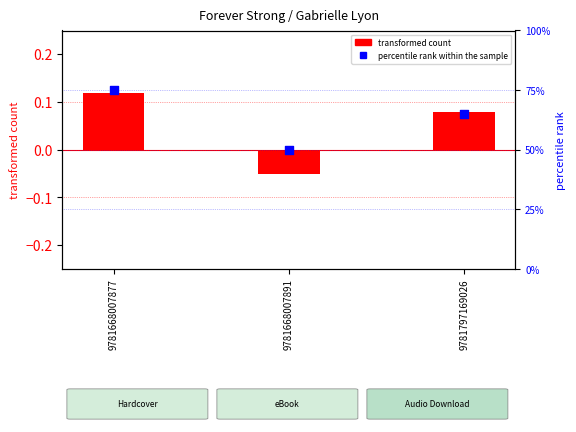

What are all the series names shown in the legend?

transformed count, percentile rank within the sample